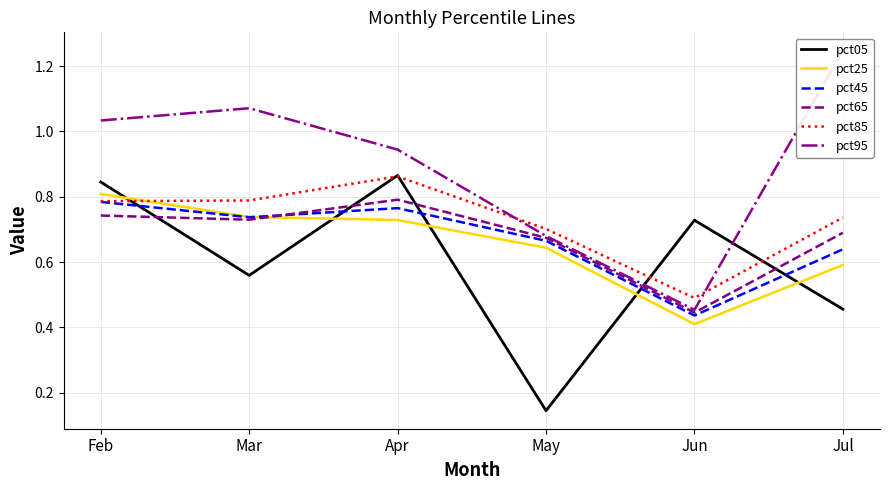

Between Feb and May, which is larger?

Feb